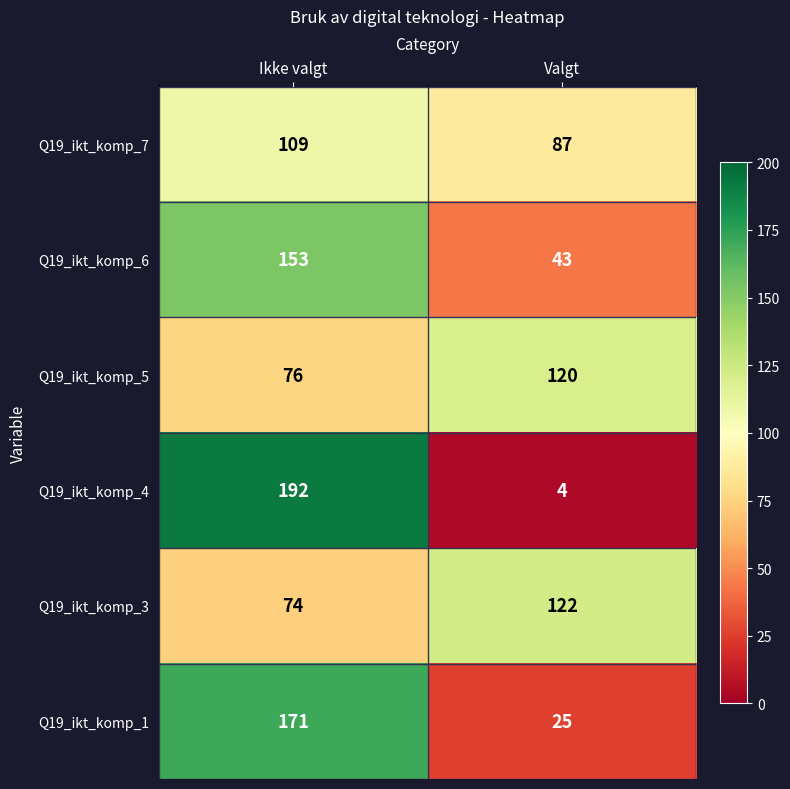

Which series has the widest spread of values?

Q19_ikt_komp_4